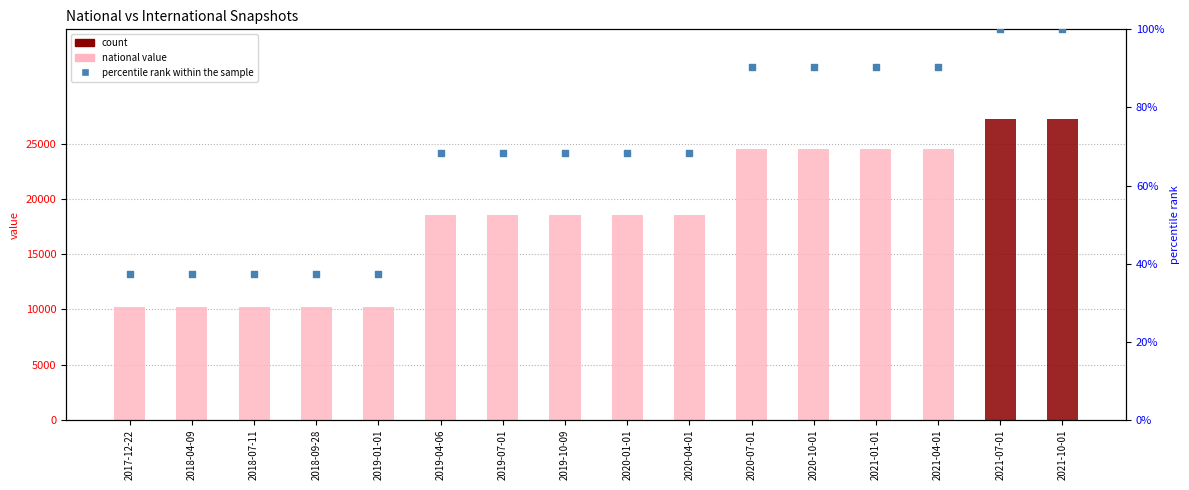

Which series contains the lowest Y value?

international